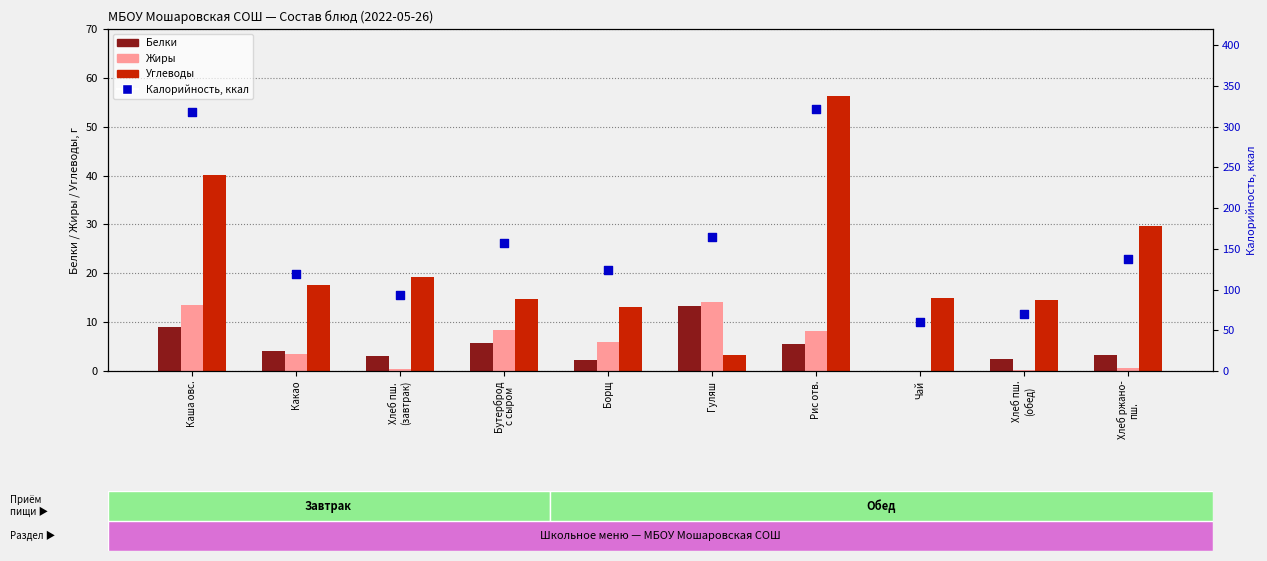

Is the value of Белки at Хлеб ржано-
пш. greater than the value of Жиры at Рис отв.?

No